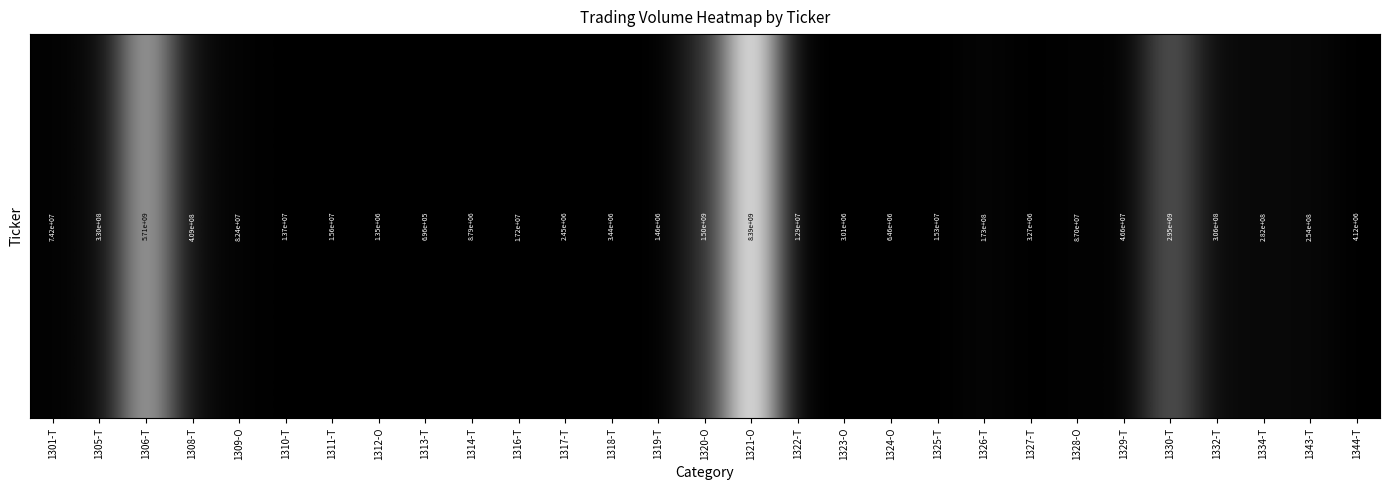

What is the difference between the values at 1306-T and 1332-T?

5408601220